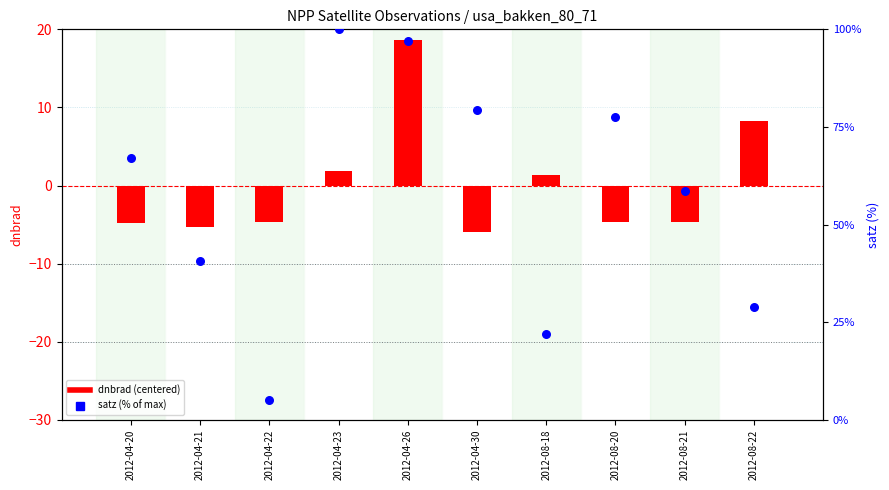

Which series contains the lowest Y value?

dnbrad (centered)